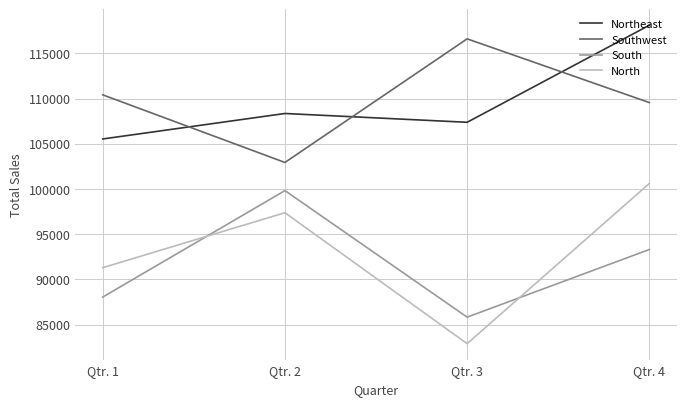

The value of South at Qtr. 2 is 165053. True or false?

False